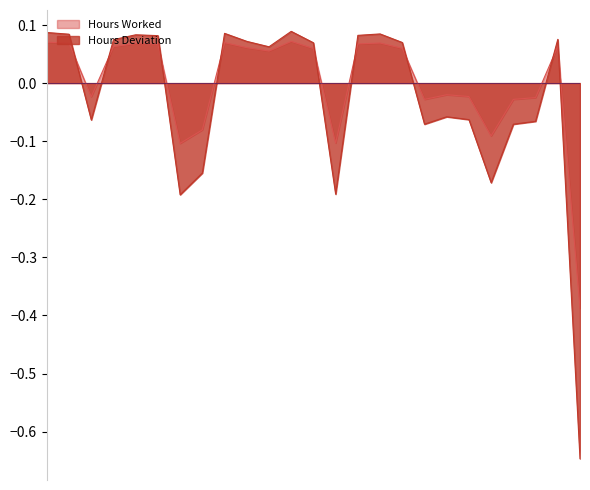

List the series in order of their overall mean, lowest first.

Hours Deviation, Hours Worked